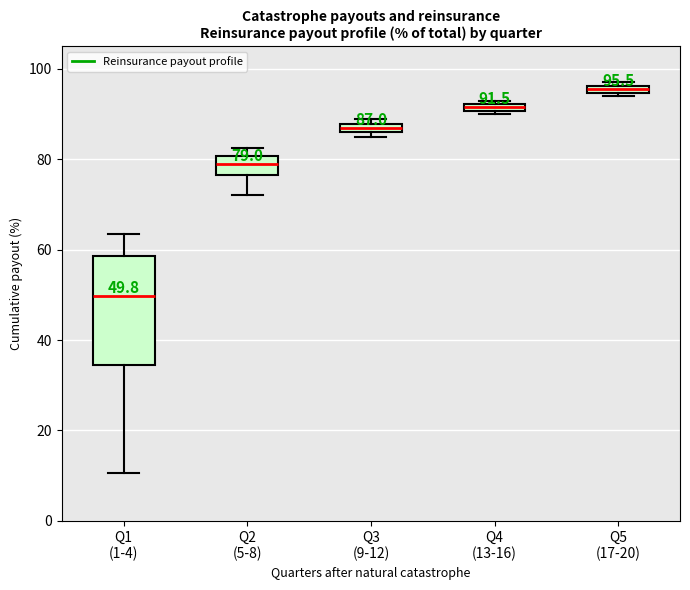

Which box is the tallest, from its lower edge to its upper edge?

Q1 (1-4)